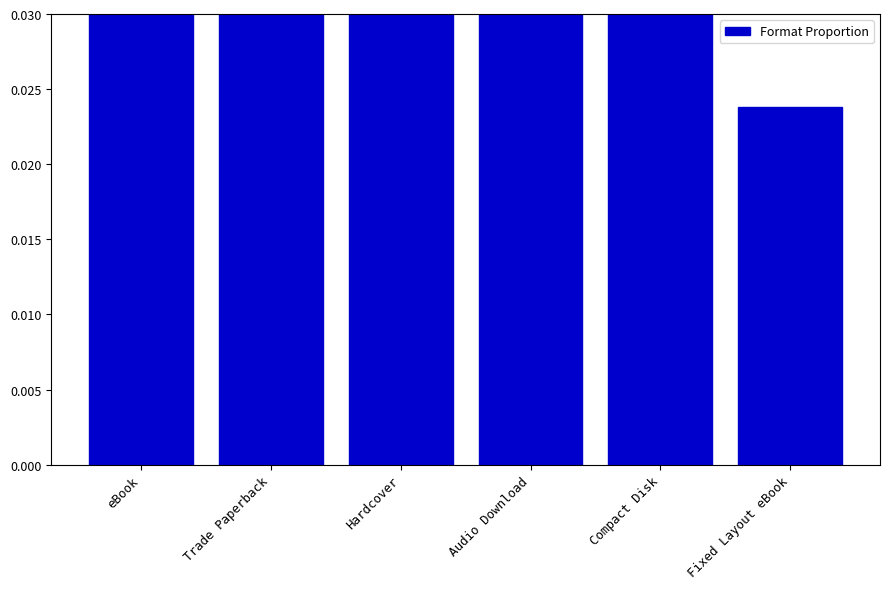

What is the greatest value displayed?

0.3